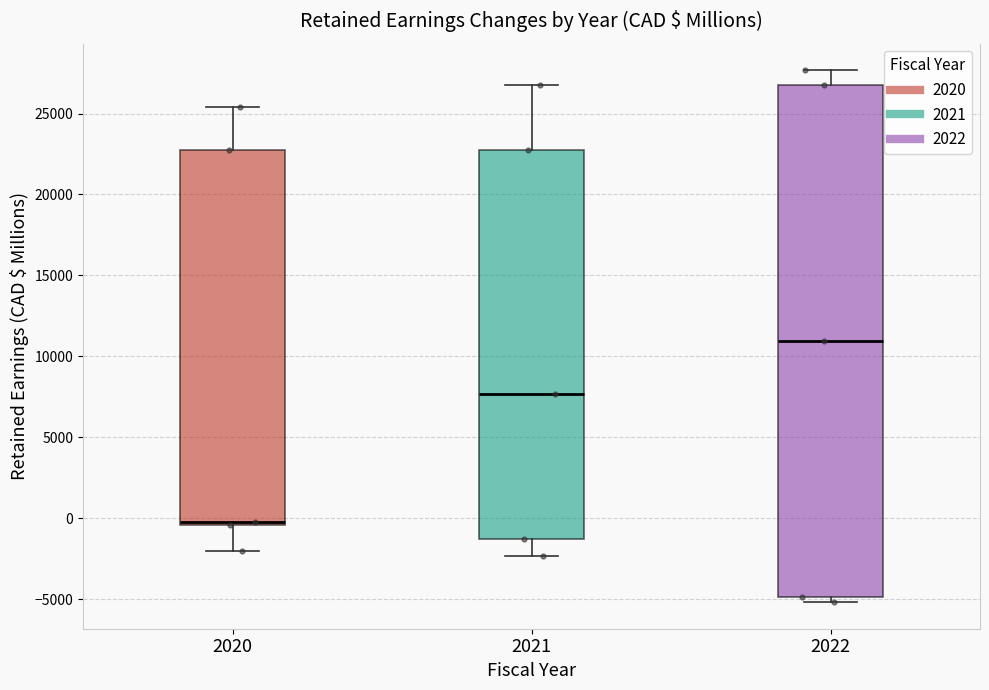

Reading left to right, transcribe this box plot: for each box, give where its median line is, the range the box spans, and where its two whiskers end, as read against the y-axis. The values are not printed on the chart, so give them approximately, as read against the axis.

2020: median 0, box -500 to 23000, whiskers -2000 to 25500
2021: median 7500, box -1500 to 23000, whiskers -2500 to 27000
2022: median 11000, box -5000 to 27000, whiskers -5000 (just below the box's lower edge) to 27500